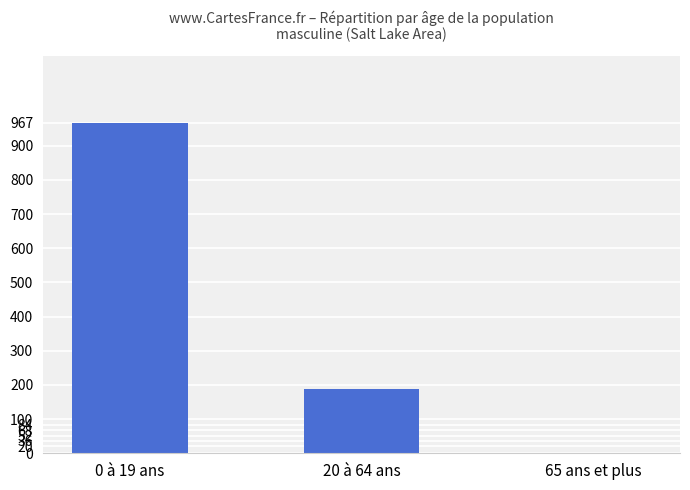

Reading right to left, what are all the values shown in this chart?

65 ans et plus=0	20 à 64 ans=189	0 à 19 ans=967